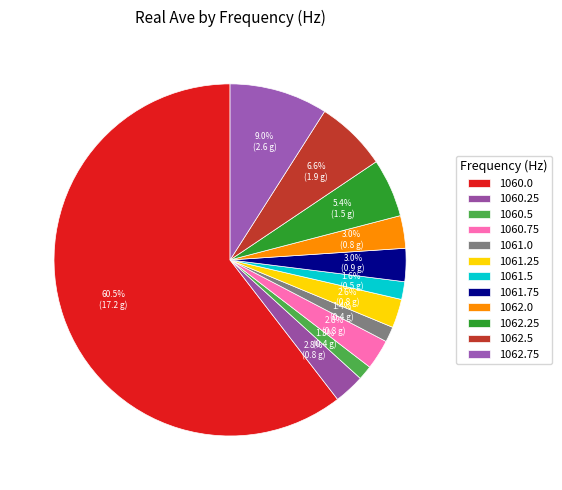

True or false: 1062.5 accounts for 7% of the total.

True